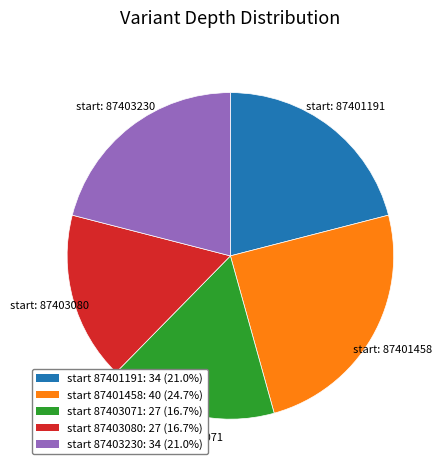

Does any single category account for the majority?

No